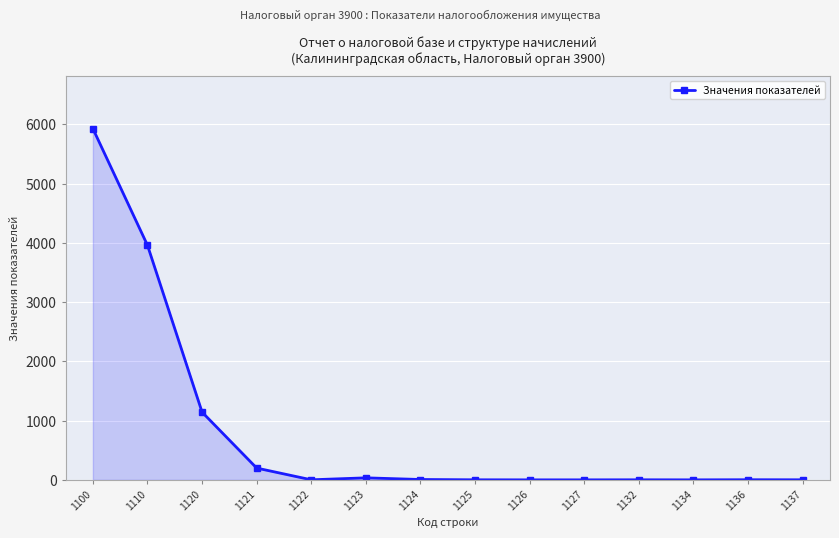

What is the maximum value shown in the chart?

5930